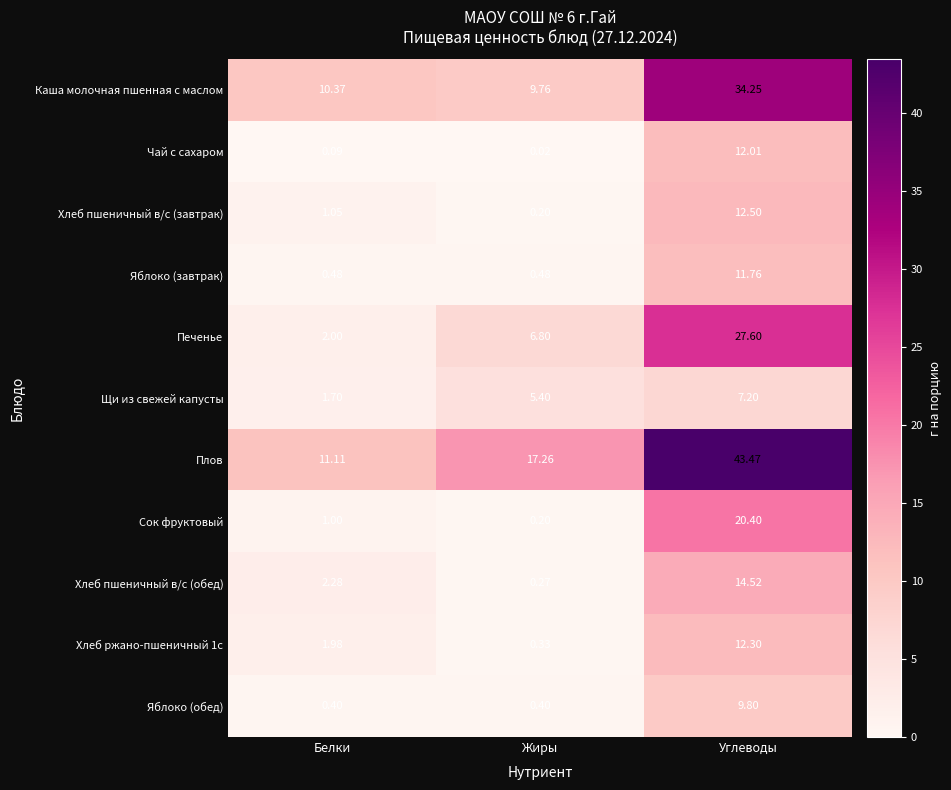

Which category has the lowest value in the Плов series?

Белки